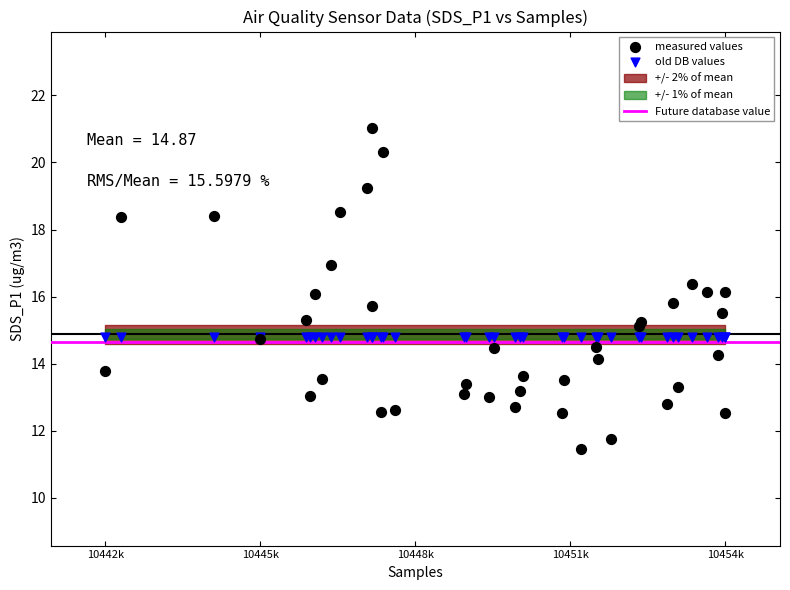

Which series reaches the maximum Y coordinate?

measured values